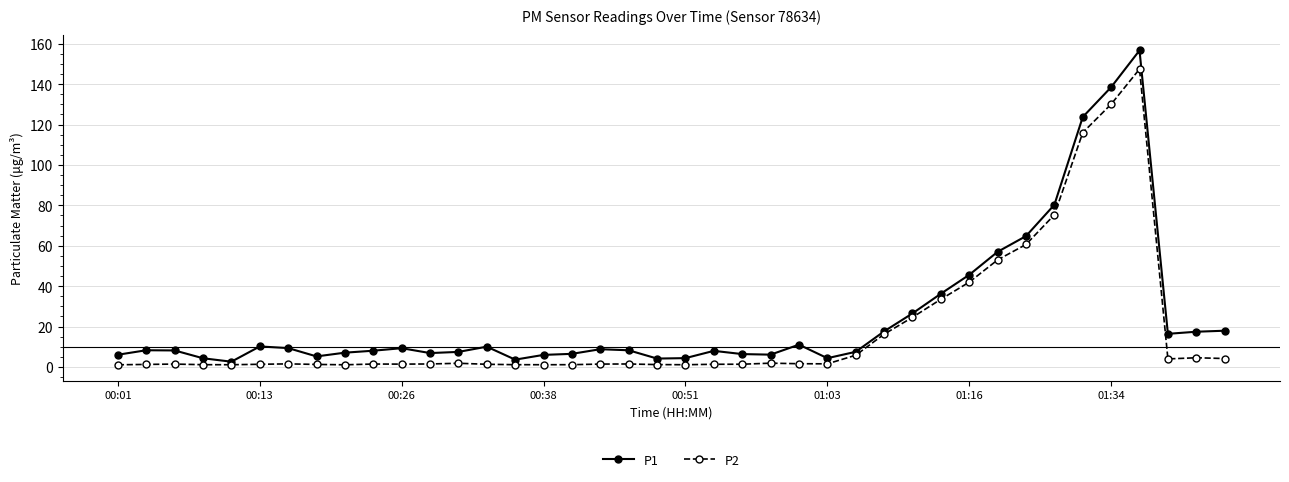

At how many categories does at least one series exceed 50?

6